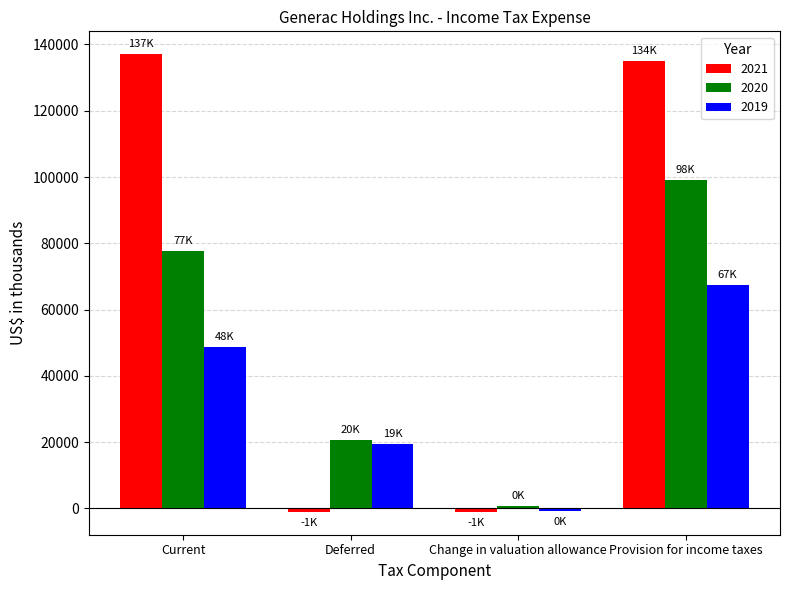

What is the maximum value shown in the chart?

137067